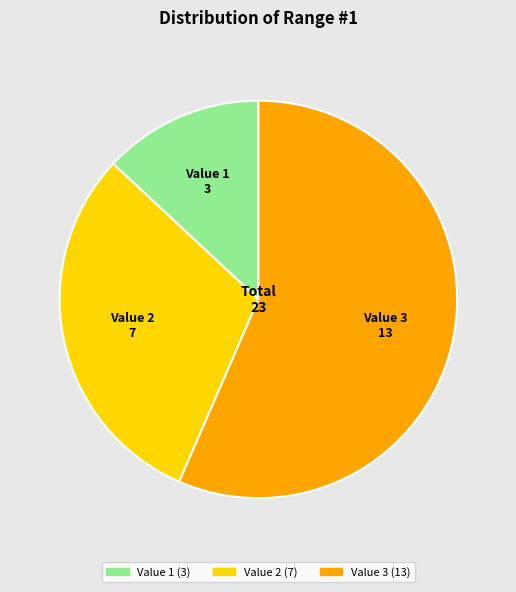

Rank the categories by value from highest to lowest.

Value 3, Value 2, Value 1